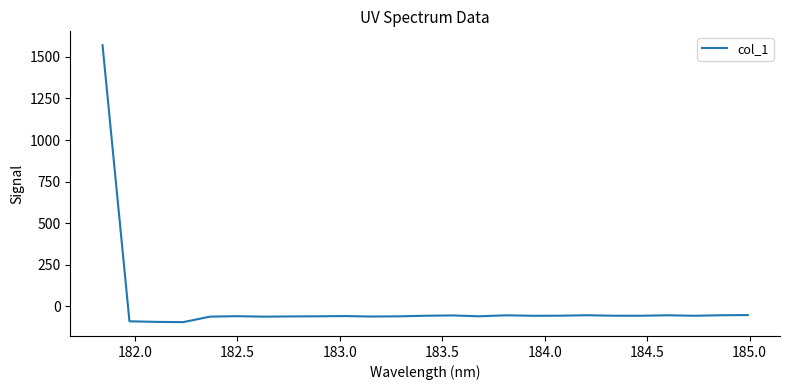

What is the sum of all values?

91.2